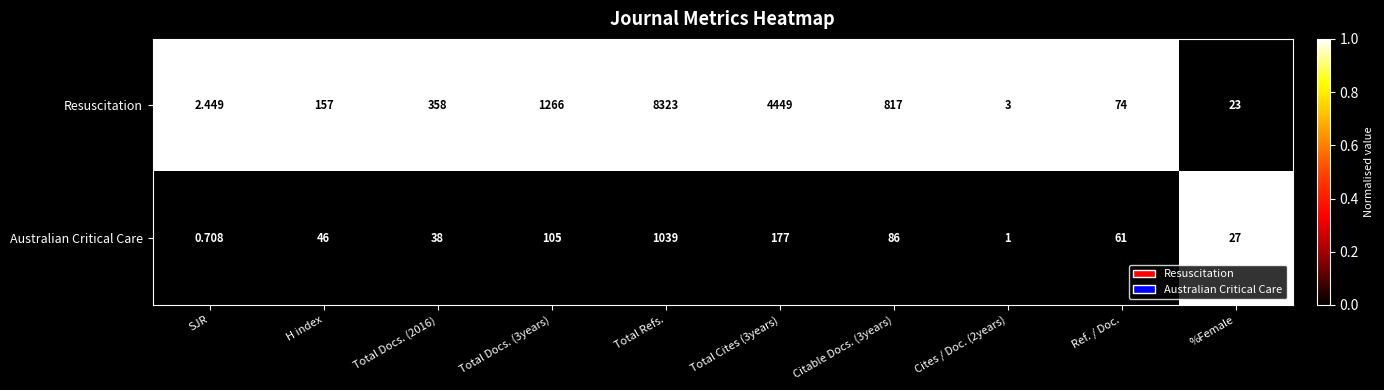

List the series in order of their overall mean, lowest first.

Australian Critical Care, Resuscitation